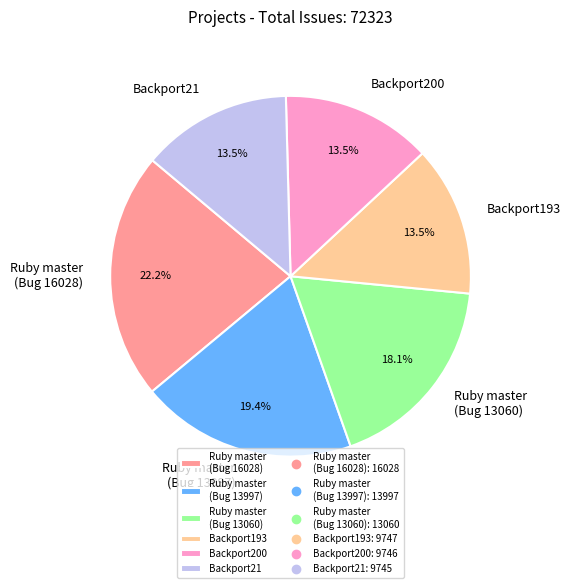

How many segments does this pie chart have?

6